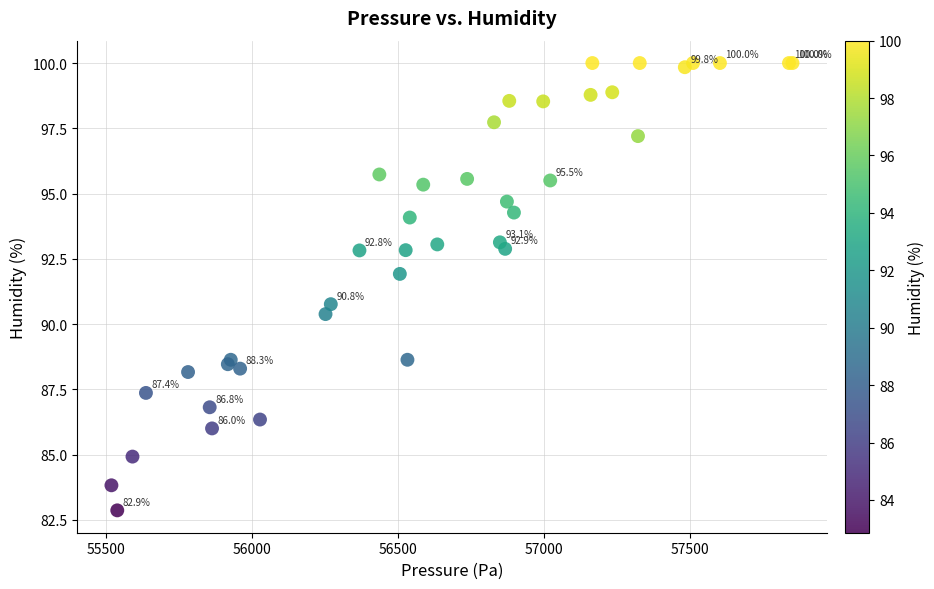

What Y value in the scatter plot is closest to 91?

90.8